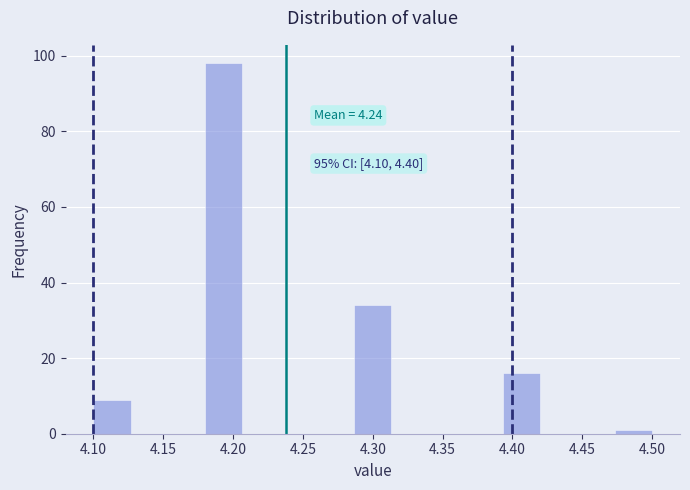

Which range on the x-axis has the tallest bar?

4.180 to 4.205